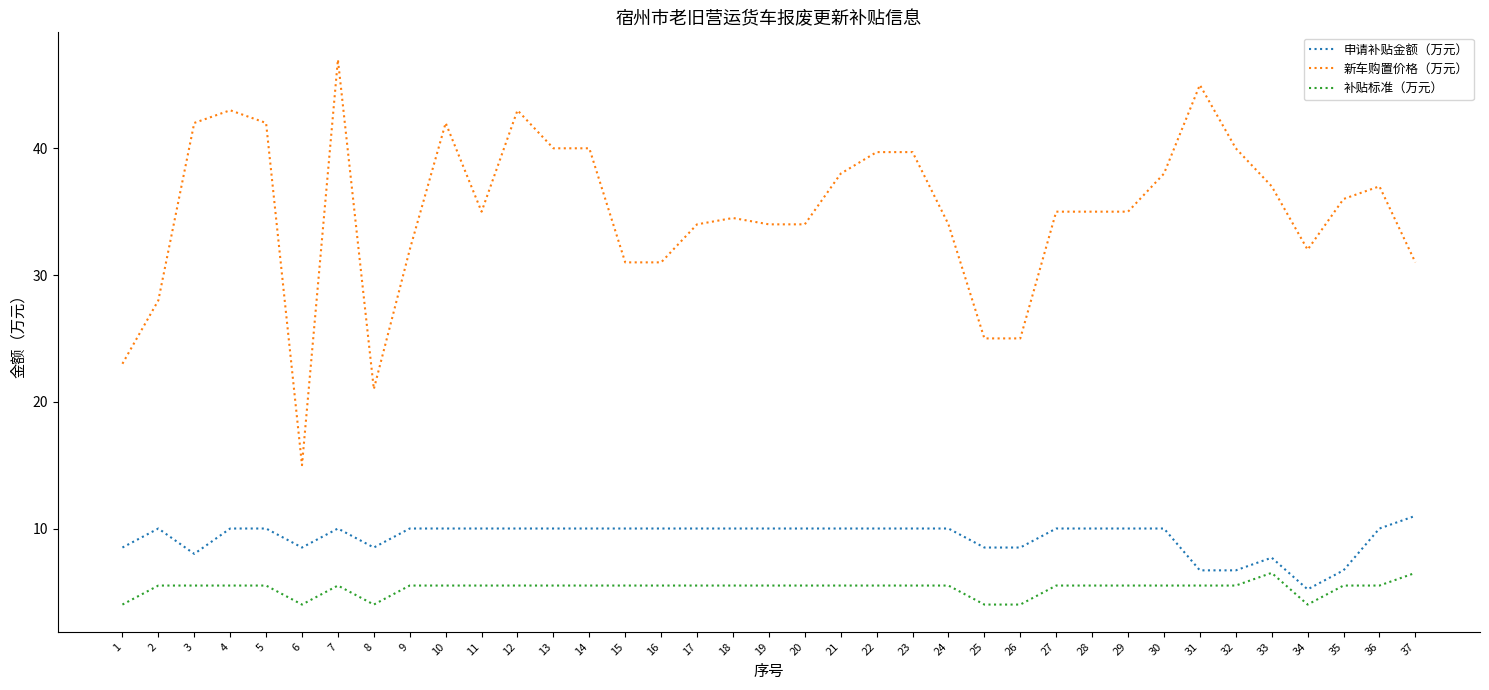

Reading left to right, list all the values displayed in this chart.

申请补贴金额（万元）: 1=8.5	2=10.0	3=8.0	4=10.0	5=10.0	6=8.5	7=10.0	8=8.5	9=10.0	10=10.0	11=10.0	12=10.0	13=10.0	14=10.0	15=10.0	16=10.0	17=10.0	18=10.0	19=10.0	20=10.0	21=10.0	22=10.0	23=10.0	24=10.0	25=8.5	26=8.5	27=10.0	28=10.0	29=10.0	30=10.0	31=6.7	32=6.7	33=7.7	34=5.2	35=6.7	36=10.0	37=11.0
新车购置价格（万元）: 1=23.0	2=28.0	3=42.0	4=43.0	5=42.0	6=15.0	7=47.0	8=21.0	9=32.0	10=42.0	11=35.0	12=43.0	13=40.0	14=40.0	15=31.0	16=31.0	17=34.0	18=34.5	19=34.0	20=34.0	21=38.0	22=39.7	23=39.7	24=34.0	25=25.0	26=25.0	27=35.0	28=35.0	29=35.0	30=38.0	31=45.0	32=40.0	33=37.0	34=32.0	35=36.0	36=37.0	37=31.0
补贴标准（万元）: 1=4.0	2=5.5	3=5.5	4=5.5	5=5.5	6=4.0	7=5.5	8=4.0	9=5.5	10=5.5	11=5.5	12=5.5	13=5.5	14=5.5	15=5.5	16=5.5	17=5.5	18=5.5	19=5.5	20=5.5	21=5.5	22=5.5	23=5.5	24=5.5	25=4.0	26=4.0	27=5.5	28=5.5	29=5.5	30=5.5	31=5.5	32=5.5	33=6.5	34=4.0	35=5.5	36=5.5	37=6.5